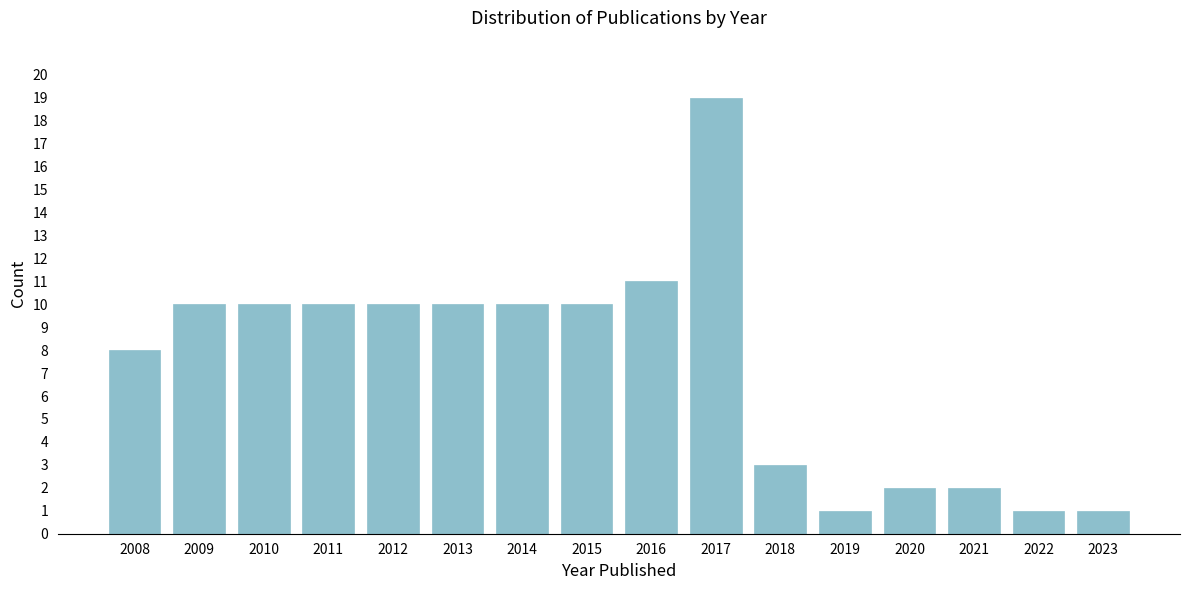

Reading left to right, what are all the values shown in this chart?

2008=8	2009=10	2010=10	2011=10	2012=10	2013=10	2014=10	2015=10	2016=11	2017=19	2018=3	2019=1	2020=2	2021=2	2022=1	2023=1